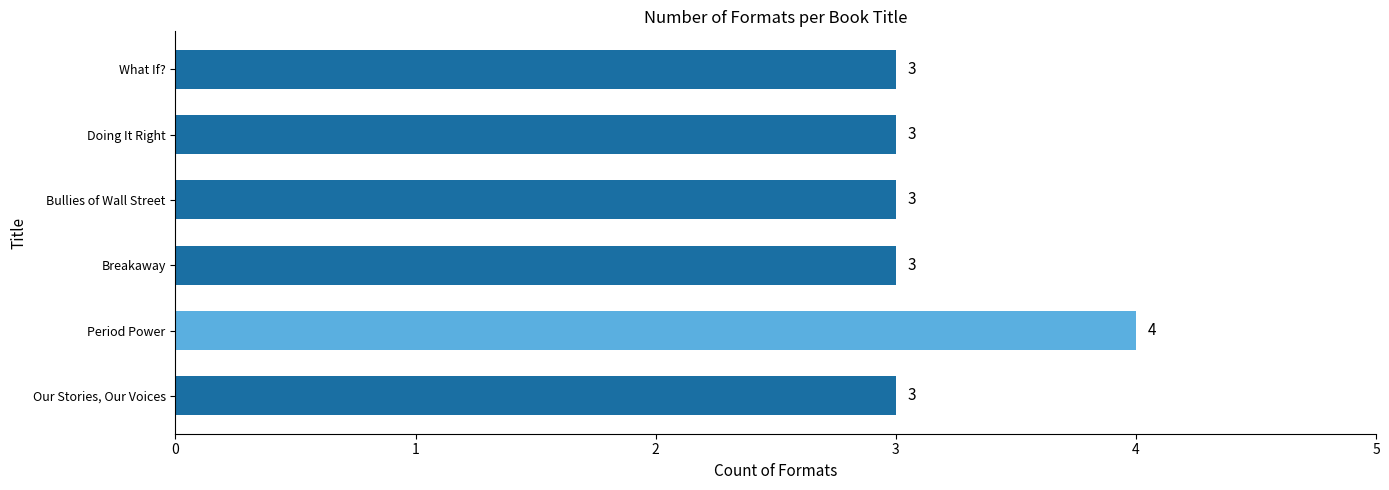

What is the minimum value shown in the chart?

3